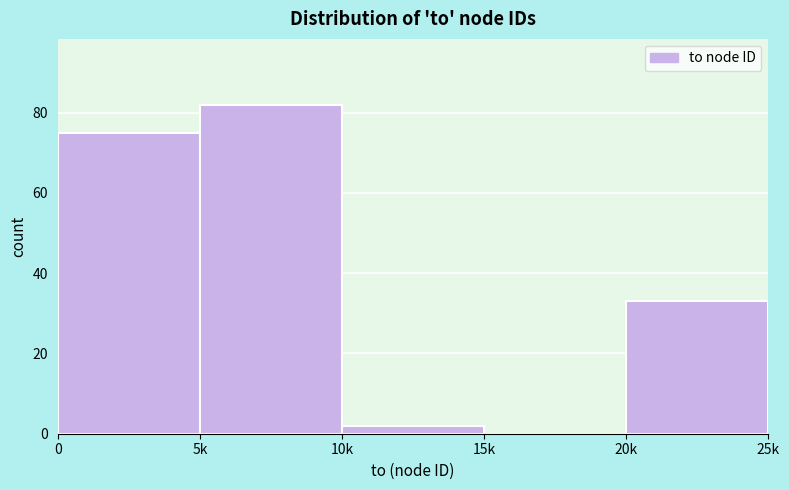

Reading left to right, extract all data points from this chart.

0=75	5k=82	10k=2	15k=0	20k=33